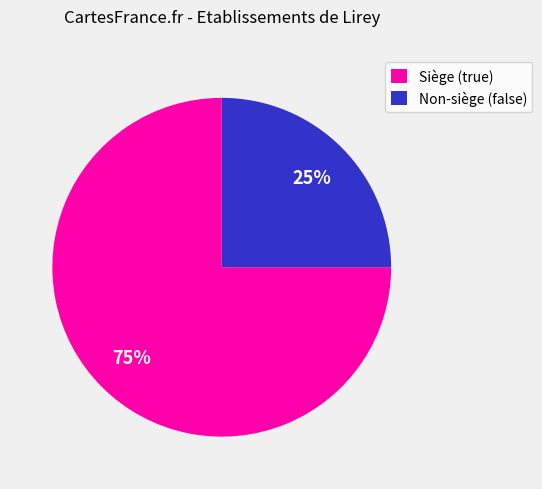

The Non-siège (false) slice represents 10% of the pie. True or false?

False